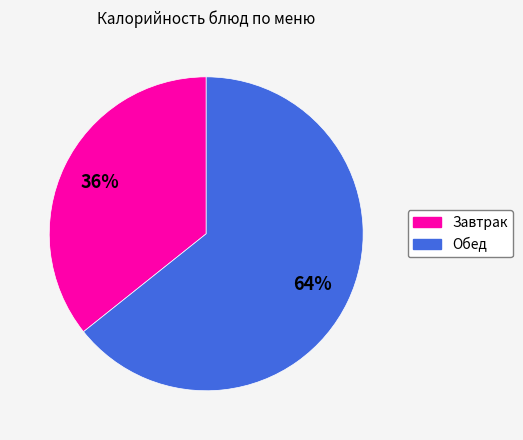

Is there a majority slice in this chart?

Yes